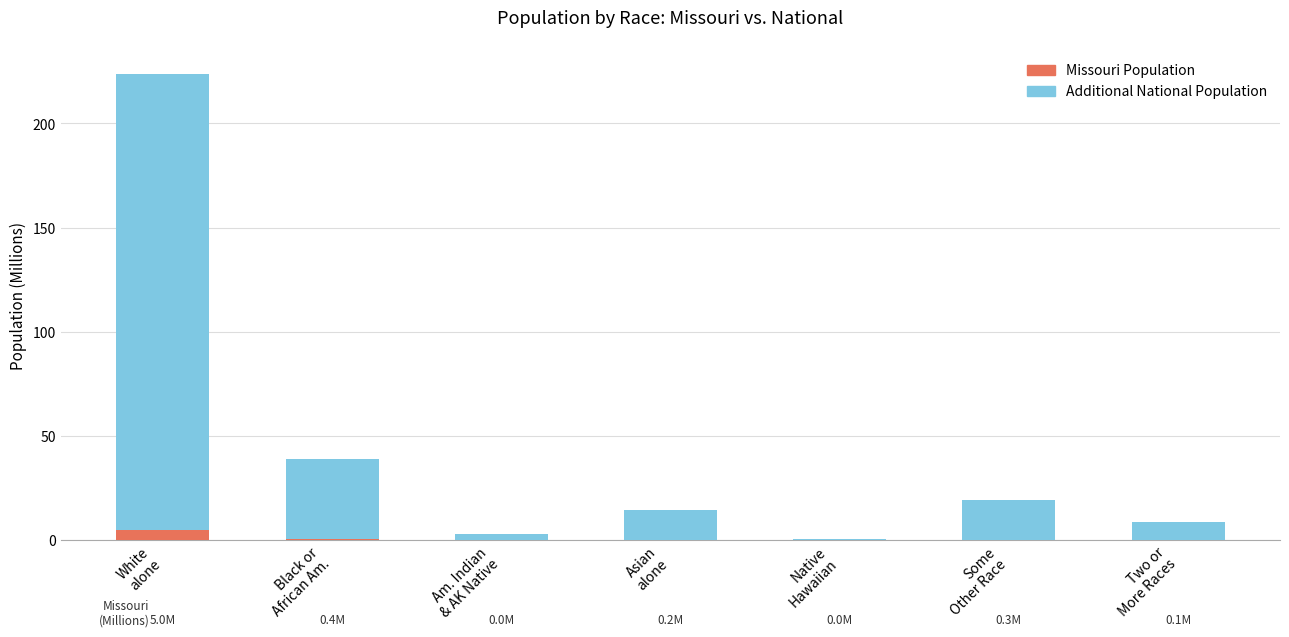

Are the bars grouped side by side (vs. stacked)?

No